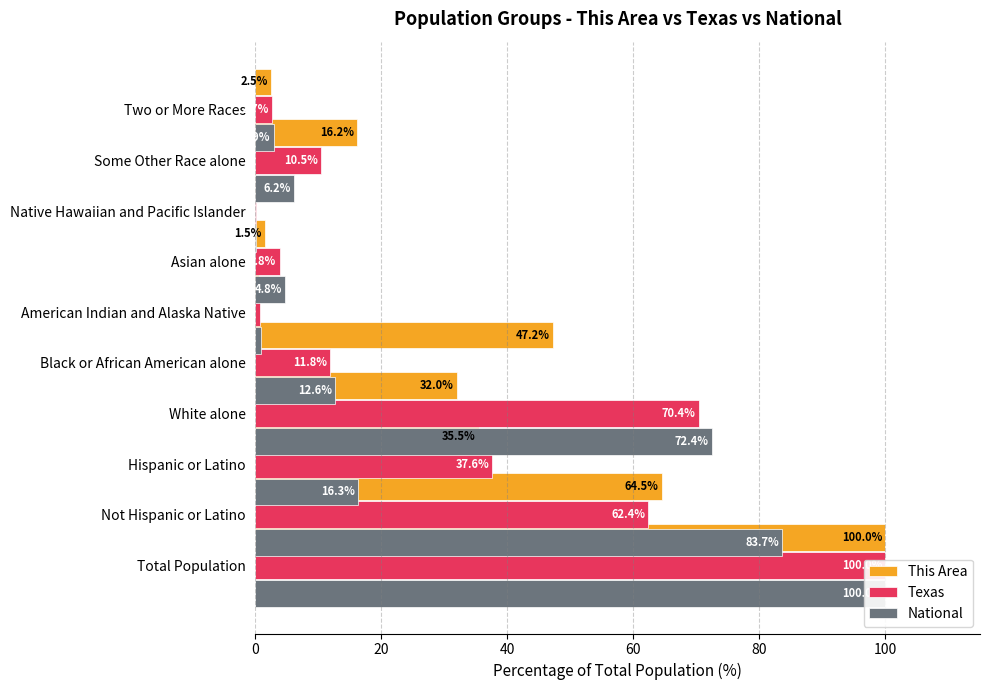

What is the sum of all National values?

300.0